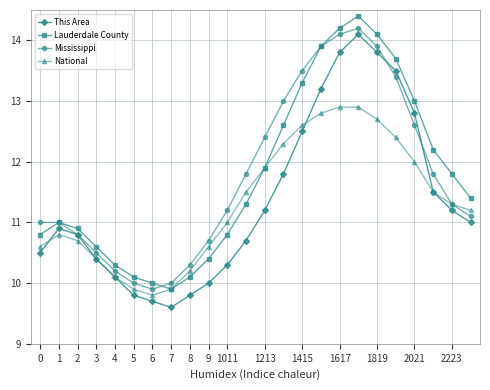

What are all the series names shown in the legend?

This Area, Lauderdale County, Mississippi, National